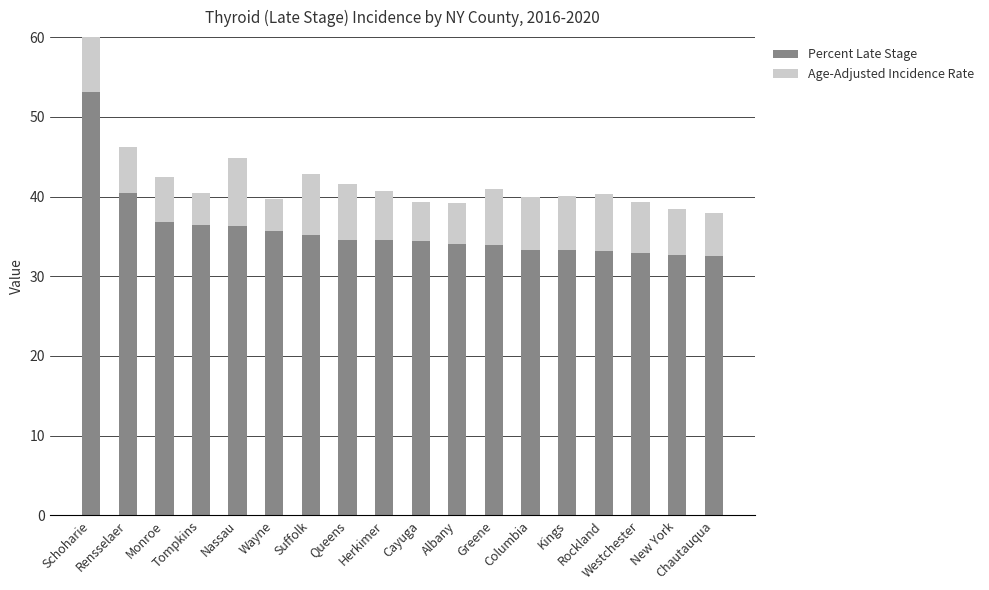

What is the sum of the Age-Adjusted Incidence Rate values at Tompkins and Chautauqua?

9.5